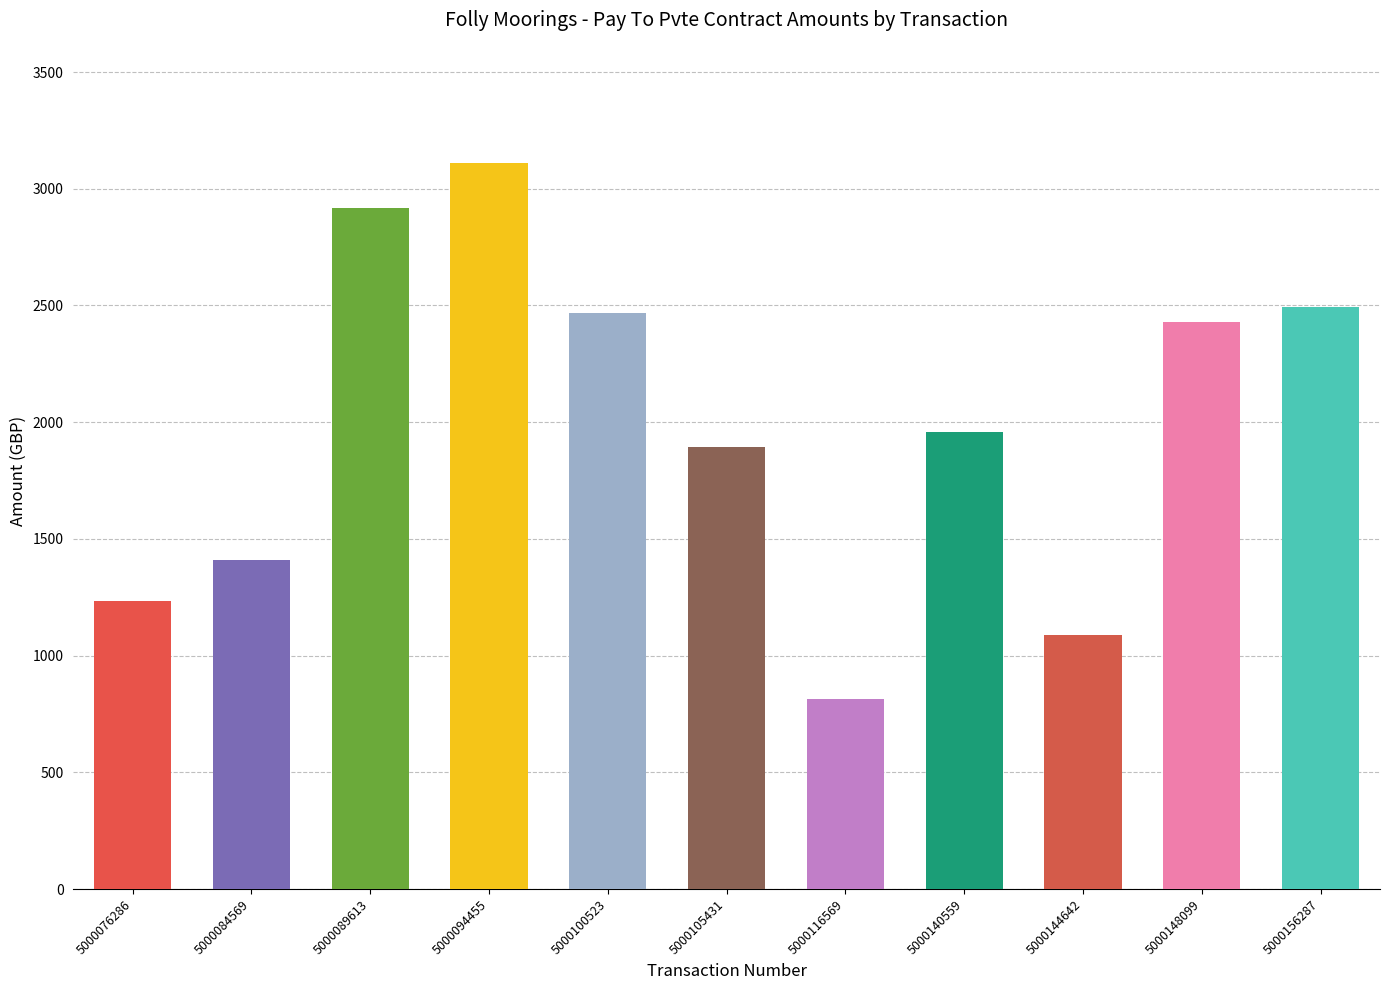

What is the maximum value shown in the chart?

3111.6